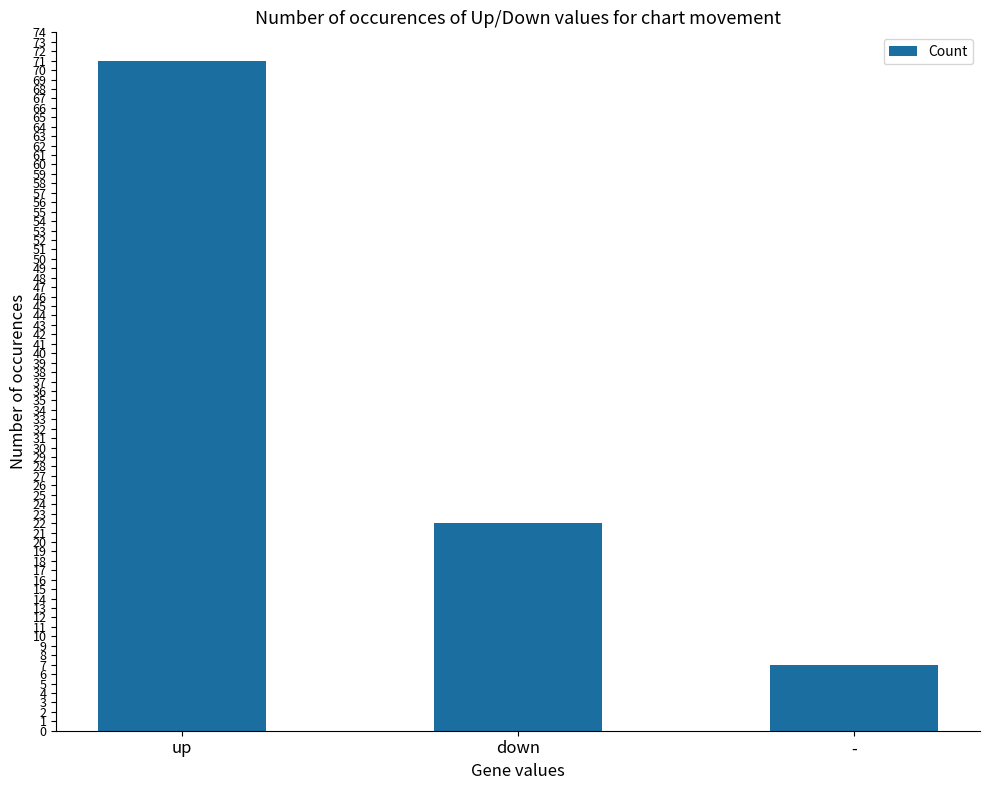

List the labels in order of value, largest first.

up, down, -